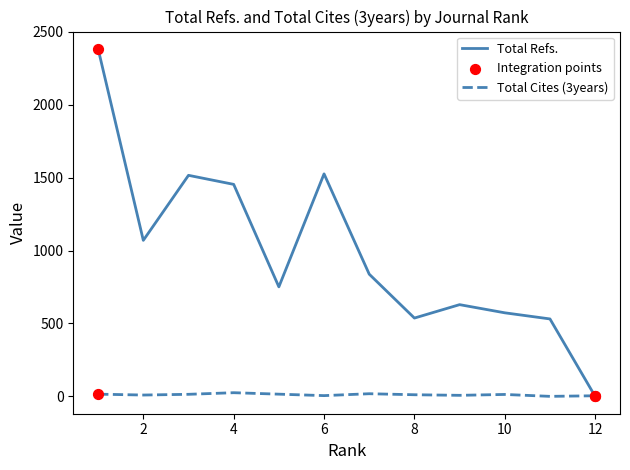

Which series has the widest spread of values?

Total Refs.